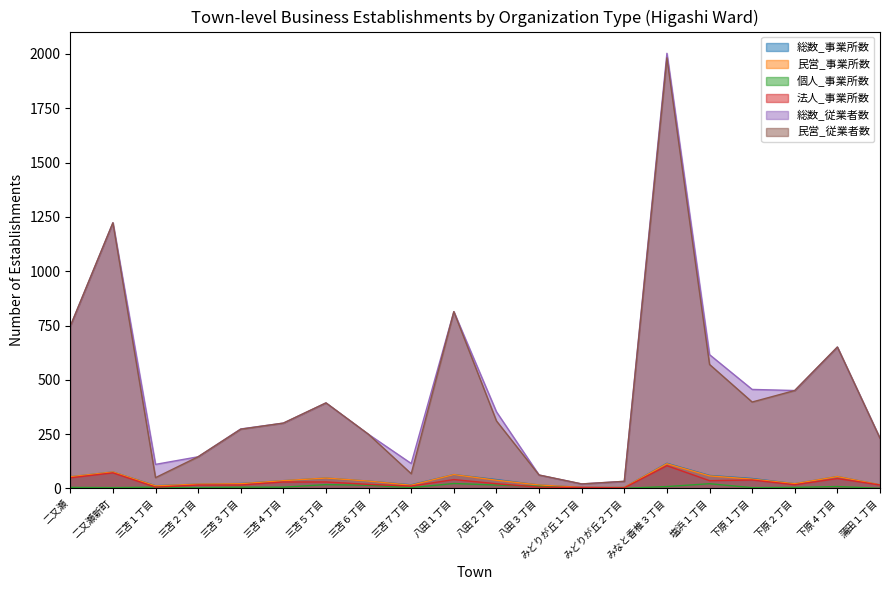

Which series has the largest total across all categories?

総数_従業者数